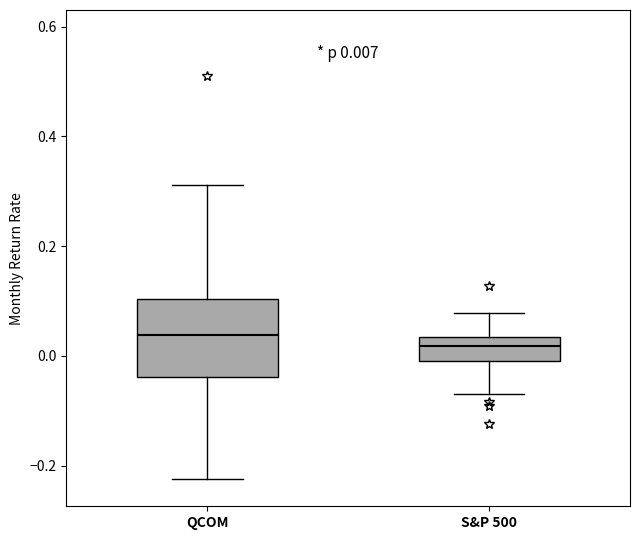

Which box has the lowest median line?

S&P 500